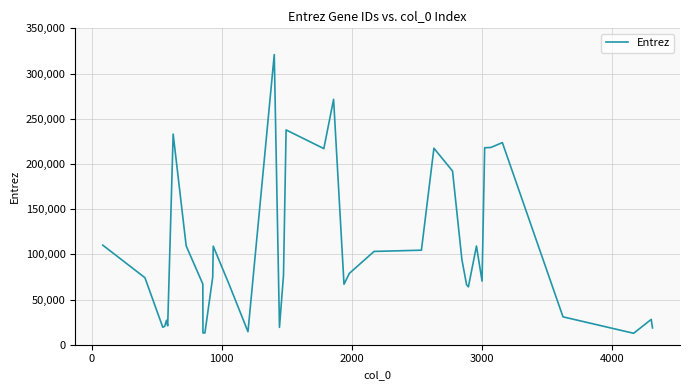

What is the minimum value shown in the chart?

12648